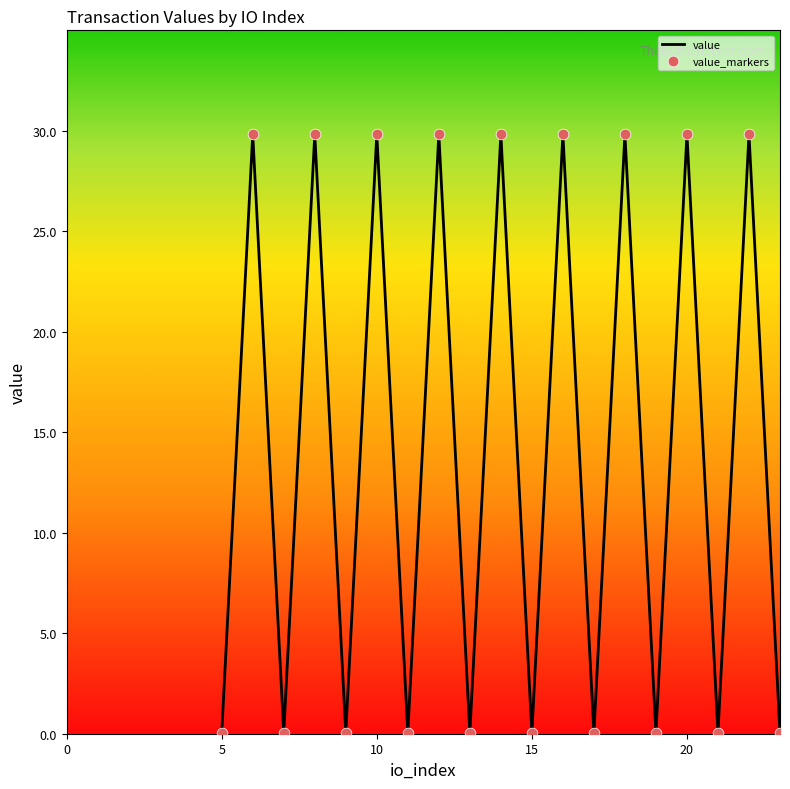

What is the greatest value displayed?

29.8